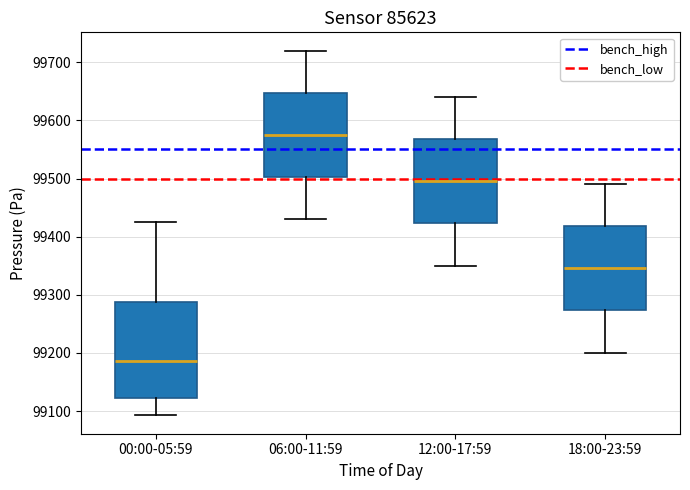

Reading left to right, read every box against the y-axis: the position of its median line, the range the box covers, and the ends of its whiskers. The values are not printed on the chart, so give them approximately, as read against the axis.

00:00-05:59: median 99190, box 99120 to 99290, whiskers 99090 to 99430
06:00-11:59: median 99580, box 99500 to 99650, whiskers 99430 to 99720
12:00-17:59: median 99500, box 99420 to 99570, whiskers 99350 to 99640
18:00-23:59: median 99350, box 99270 to 99420, whiskers 99200 to 99490